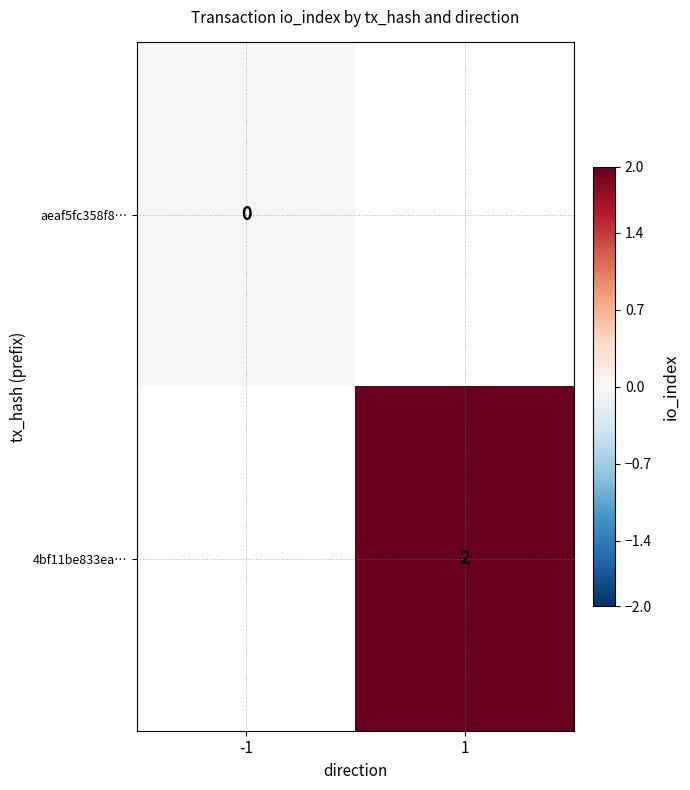

Is the value of aeaf5fc358f8… at -1 greater than the value of 4bf11be833ea… at 1?

No